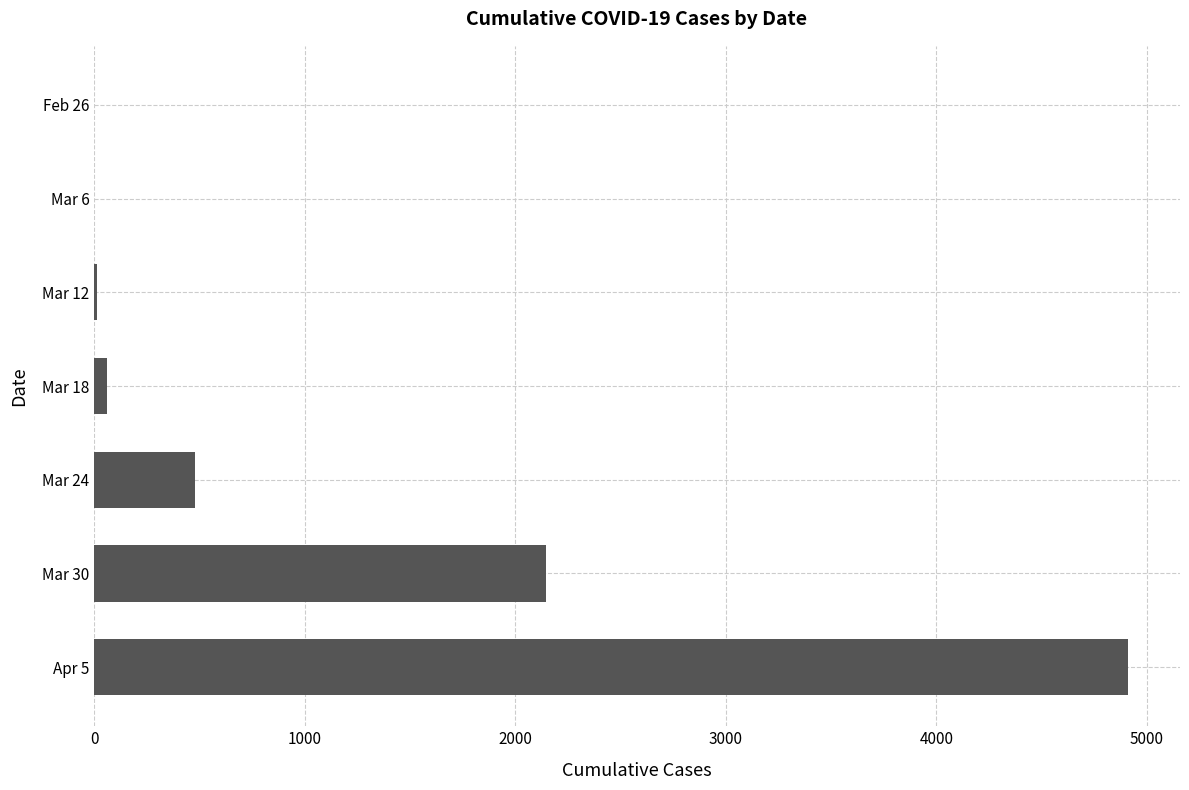

What is the change in value from Mar 24 to Apr 5?

+4435